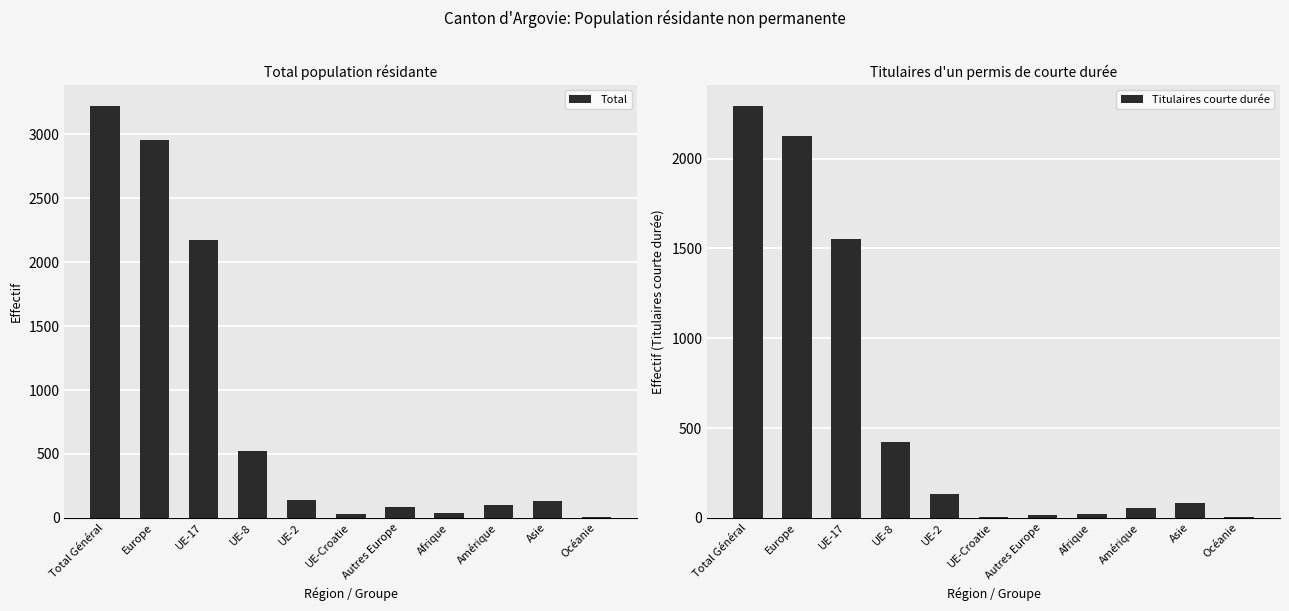

At which label does Total reach its minimum?

Océanie